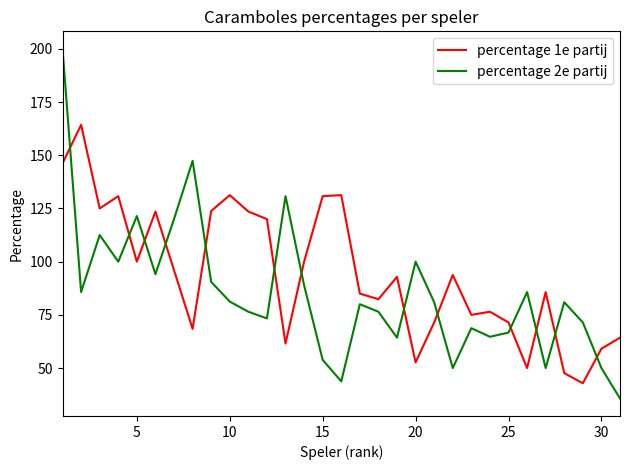

At how many categories does at least one series exceed 181?

1